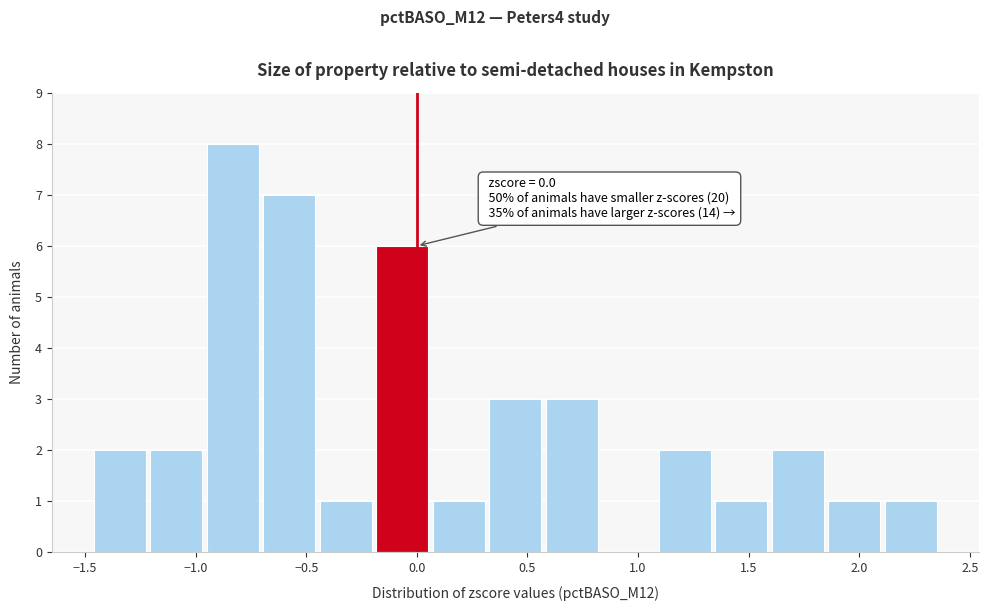

Which range on the x-axis has the tallest bar?

-0.95 to -0.70